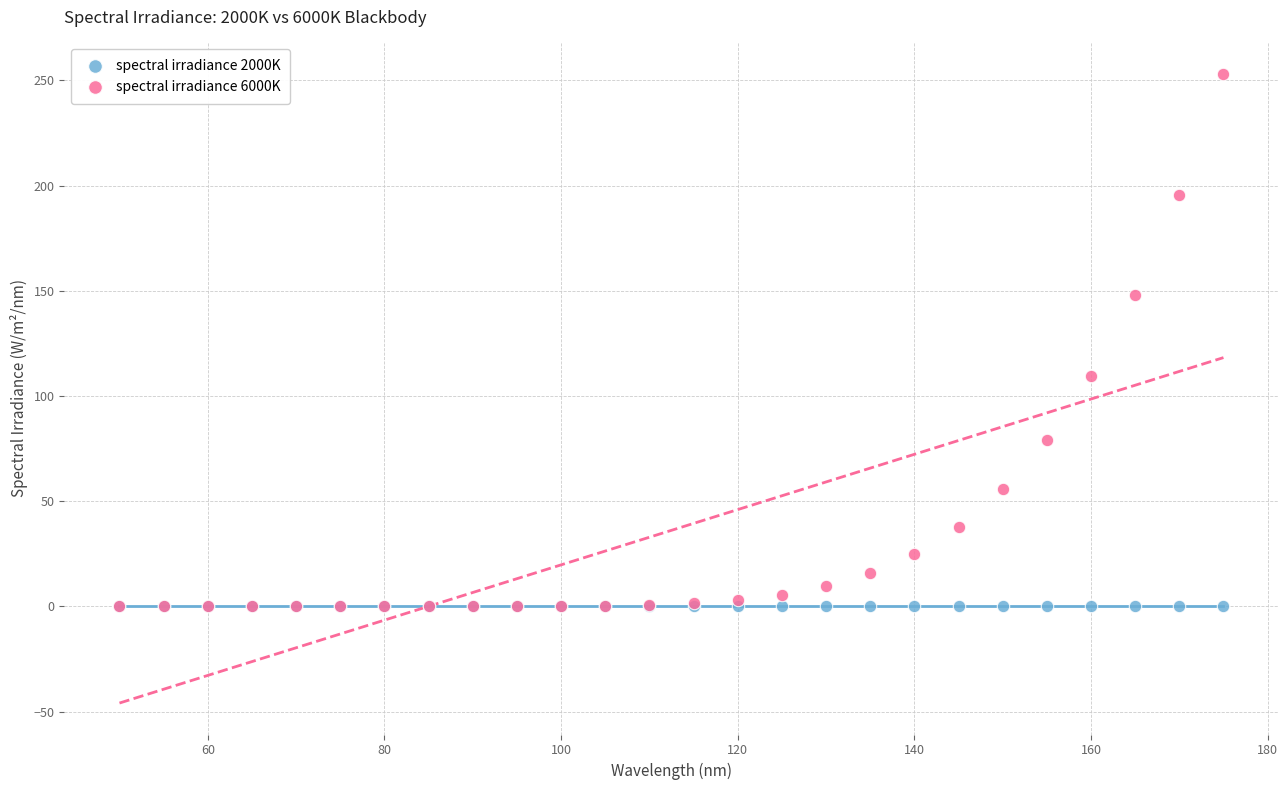

In the spectral irradiance 6000K series, what Y value is closest to 126?

109.5